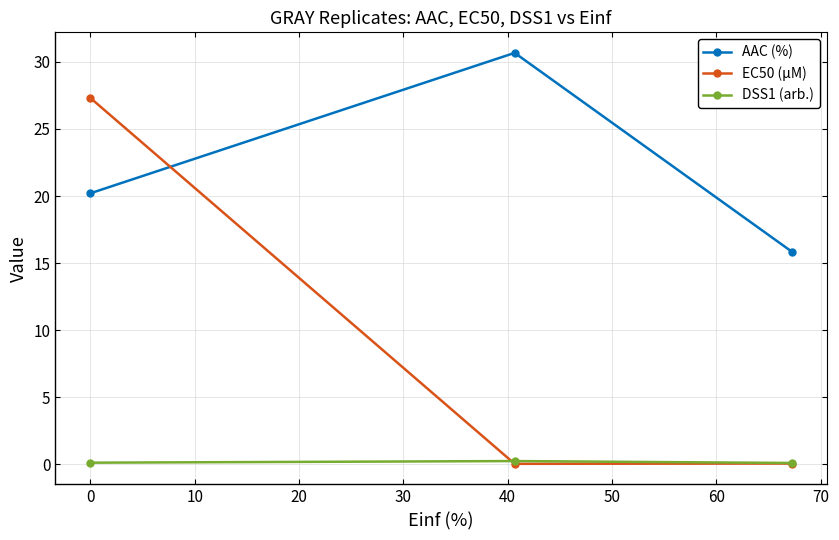

Rank the series by their maximum value, from highest to lowest.

AAC (%), EC50 (µM), DSS1 (arb.)